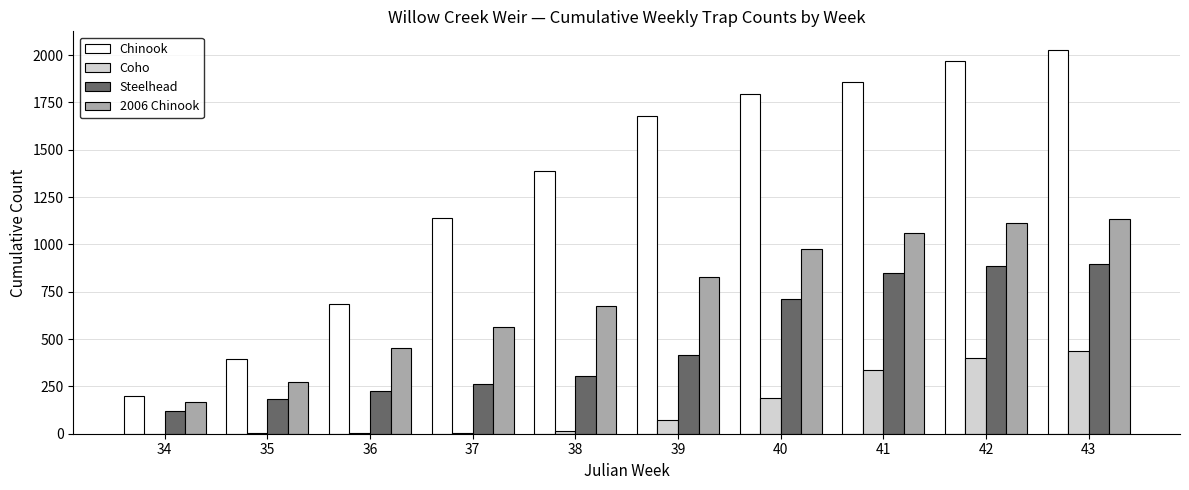

What is the sum of all Coho values?

1462